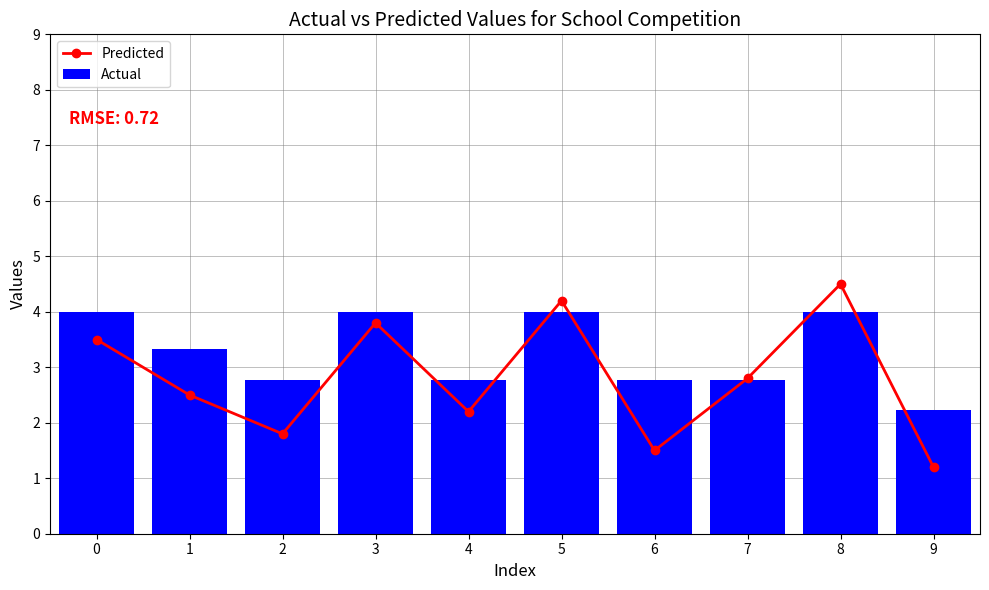

Reading right to left, list all the values displayed in this chart.

Predicted: 1.2	4.5	2.8	1.5	4.2	2.2	3.8	1.8	2.5	3.5
Actual: 2.2	4.0	2.8	2.8	4.0	2.8	4.0	2.8	3.3	4.0